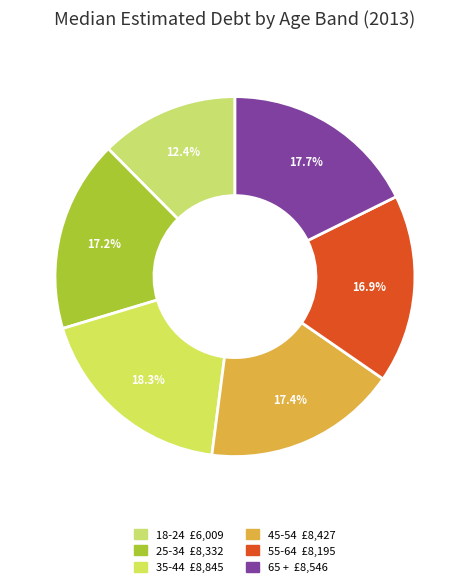

Combined, what portion of the pie is 45-54 and 35-44?

35.7%